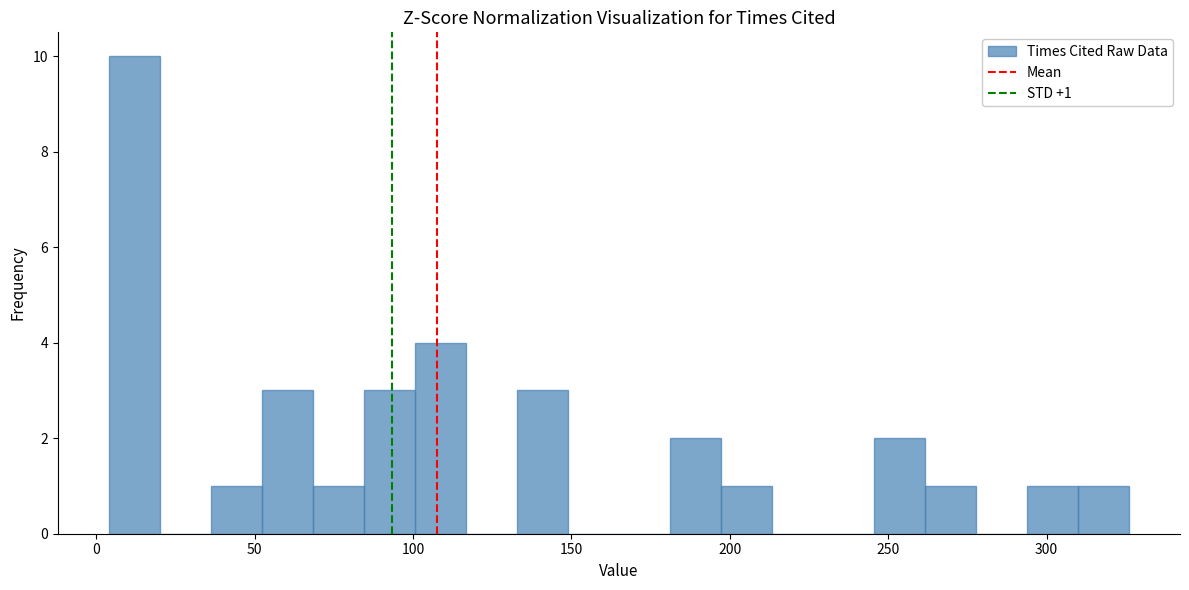

Read against the x-axis, roughly where is the centre of the tallest bar?

10